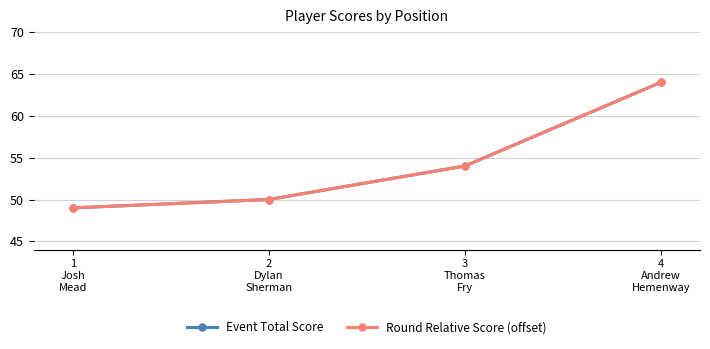

At which category is the sum across all series the highest?

4
Andrew
Hemenway